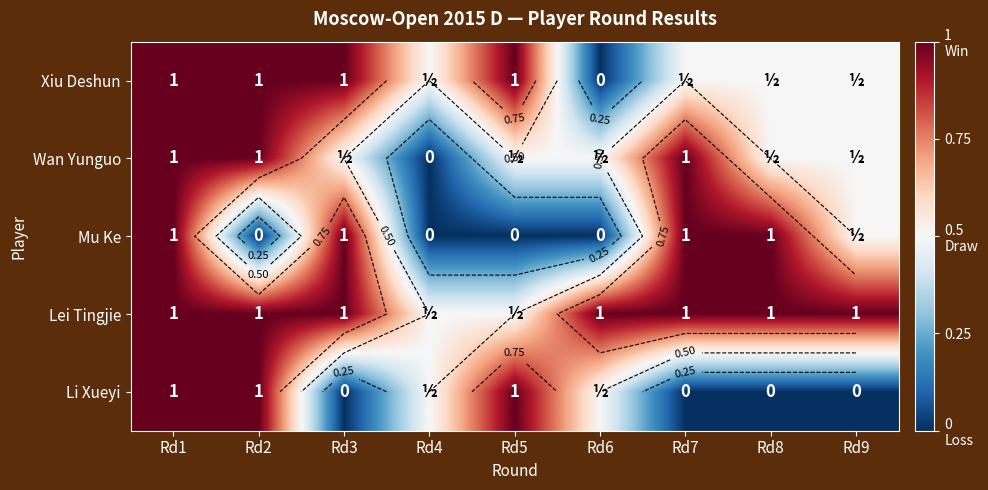

What is the sum of the Li Xueyi values at Rd5 and Rd7?

1.0